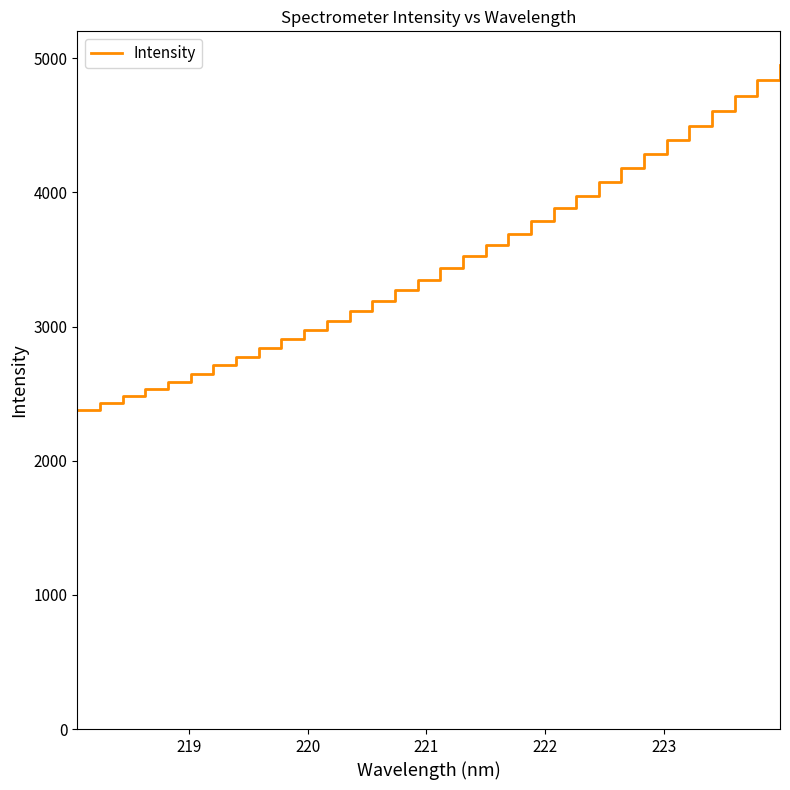

What is the maximum value shown in the chart?

4953.0